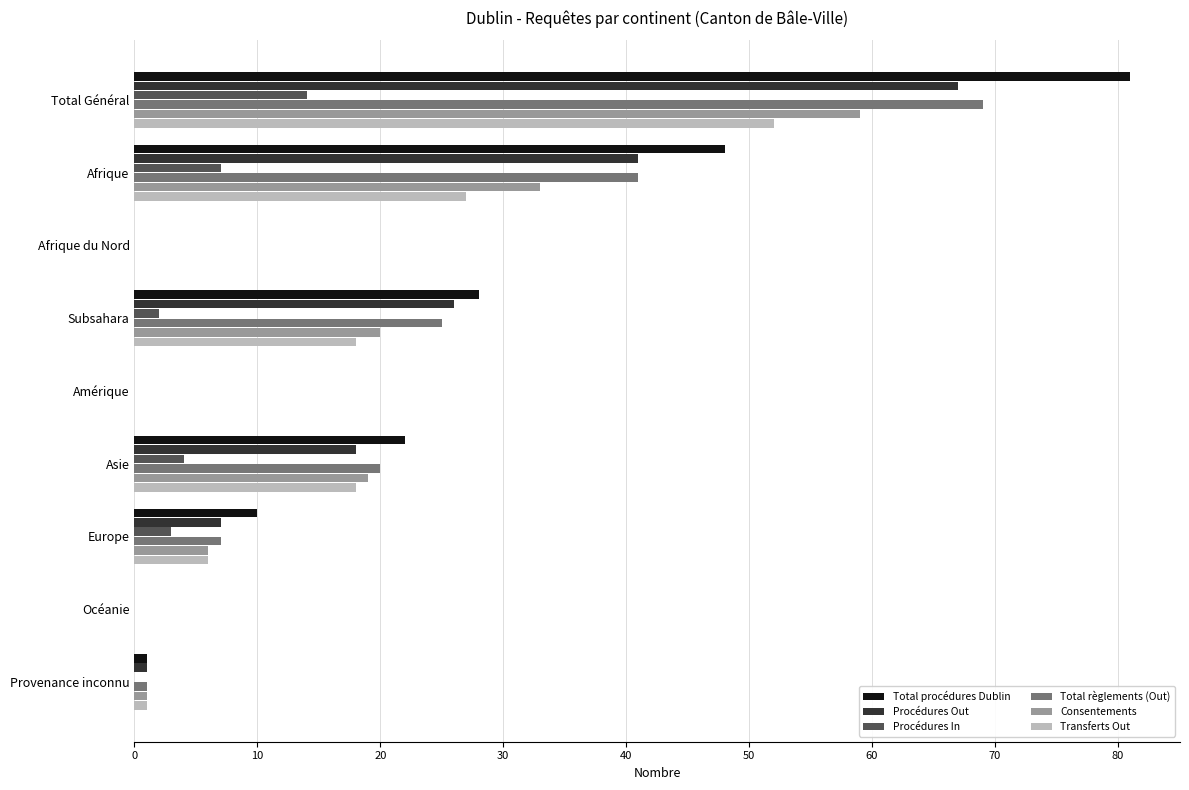

The Procédures In series shows 0 at Provenance inconnu. True or false?

True